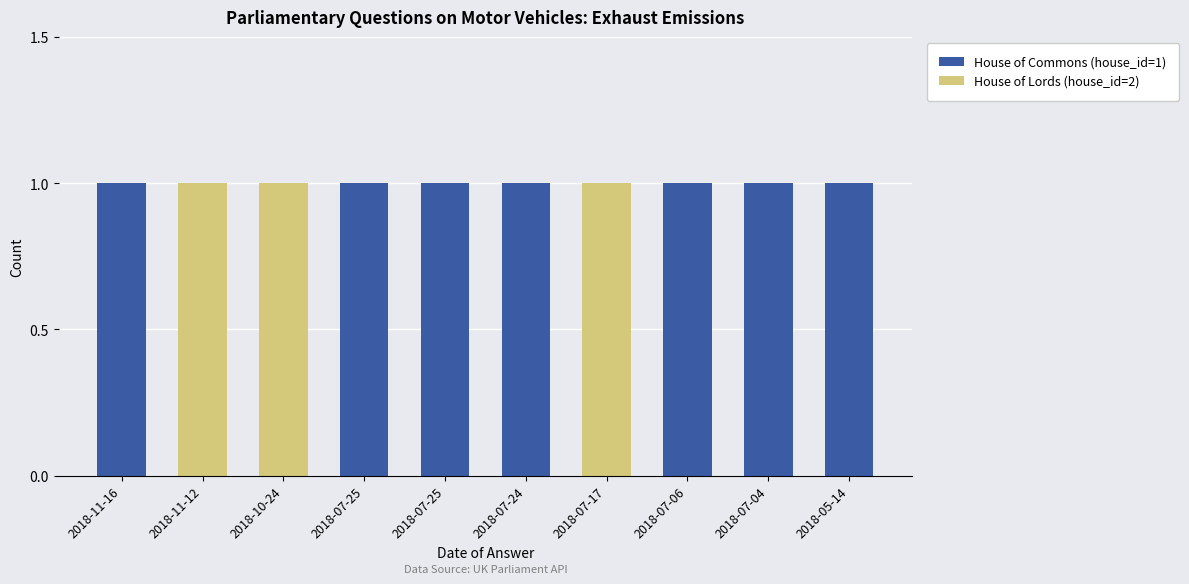

What is the total value across all series at 2018-07-04?

1